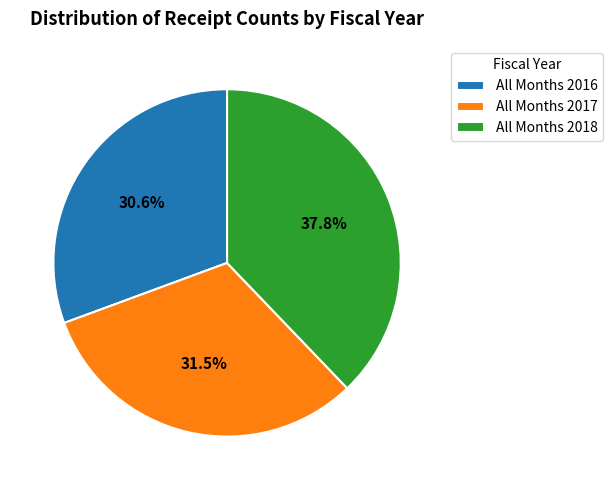

Which category has the smallest portion of the pie?

All Months 2016